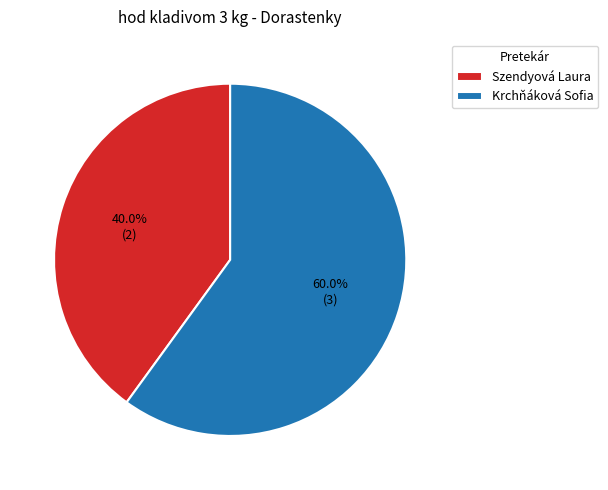

To the nearest percent, what is the average slice percentage?

50%